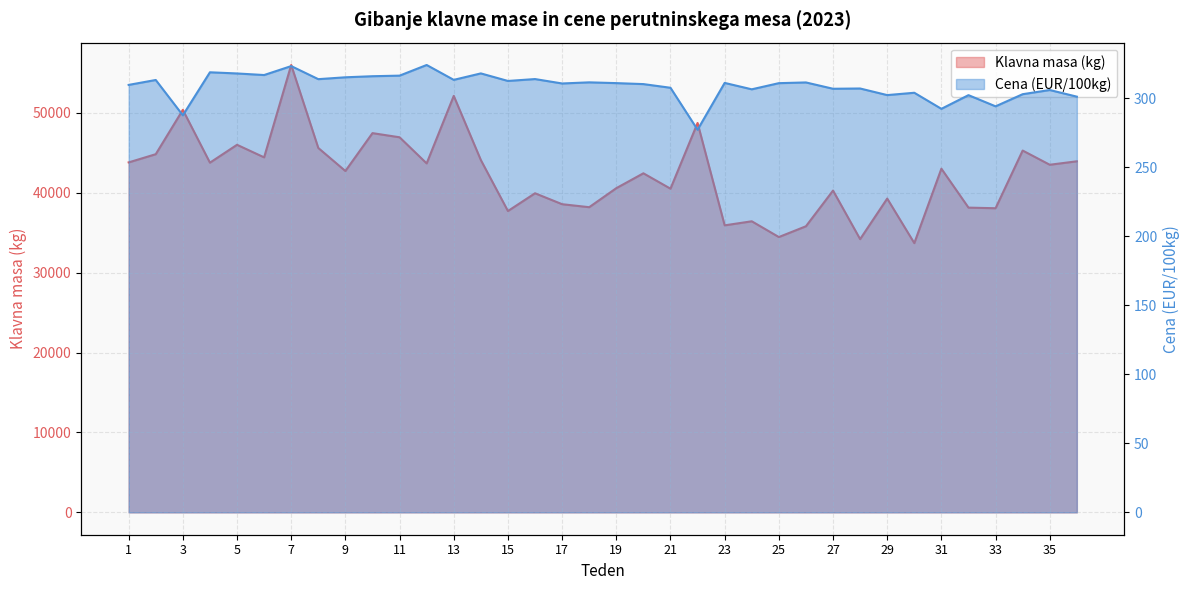

Reading right to left, extract all data points from this chart.

Klavna masa (kg): 36=43945.0	35=43513.0	34=45290.0	33=38070.0	32=38146.0	31=43020.0	30=33702.0	29=39279.0	28=34201.0	27=40280.0	26=35812.0	25=34463.0	24=36436.0	23=35927.0	22=48742.0	21=40517.0	20=42443.0	19=40581.0	18=38200.0	17=38574.0	16=39943.0	15=37719.0	14=44103.0	13=52135.0	12=43683.0	11=46952.0	10=47471.0	9=42730.0	8=45613.0	7=56001.0	6=44439.0	5=46011.0	4=43773.0	3=50386.0	2=44834.0	1=43807.0
Cena (EUR/100kg): 36=301.3	35=306.1	34=303.1	33=294.3	32=302.4	31=292.5	30=304.1	29=302.4	28=307.2	27=307.0	26=311.6	25=311.1	24=306.6	23=311.3	22=277.3	21=307.8	20=310.4	19=311.1	18=311.7	17=310.9	16=314.1	15=312.7	14=318.2	13=313.5	12=324.3	11=316.6	10=316.1	9=315.4	8=314.0	7=323.5	6=317.0	5=318.1	4=319.0	3=287.8	2=313.4	1=309.8